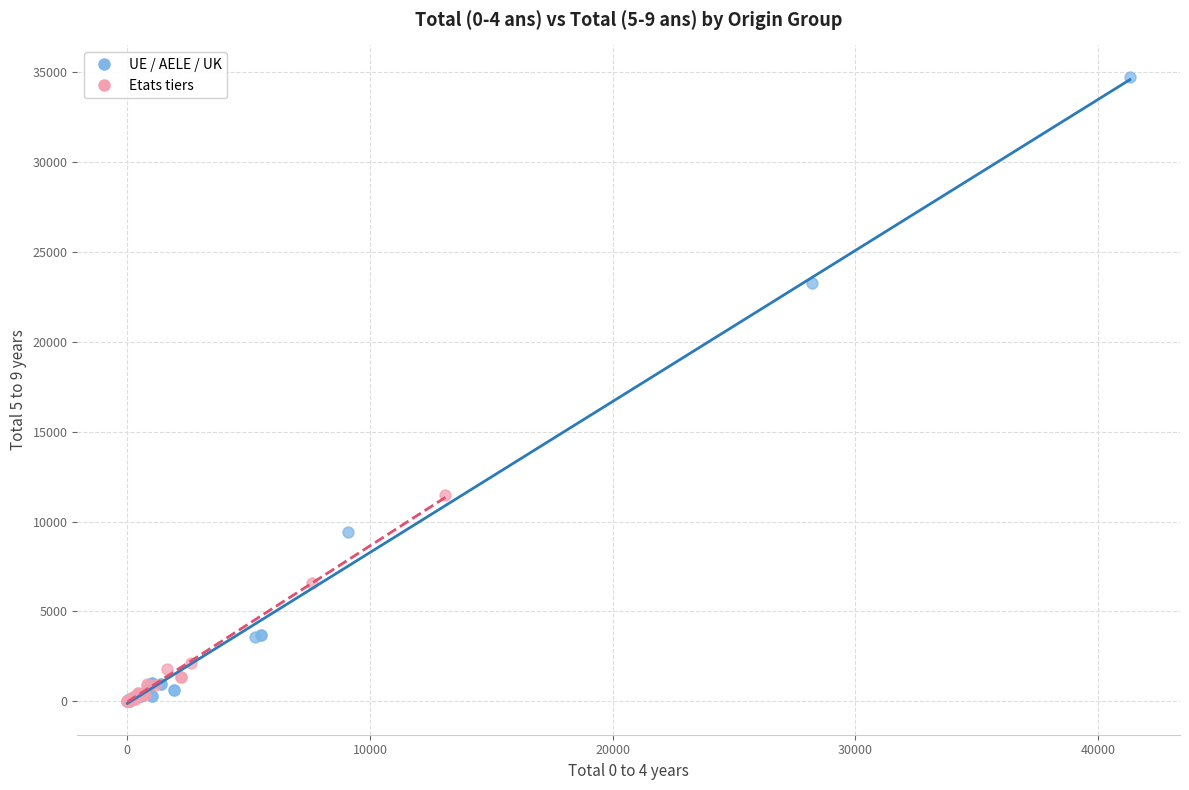

Which series has the largest Y range (max minus min)?

UE / AELE / UK